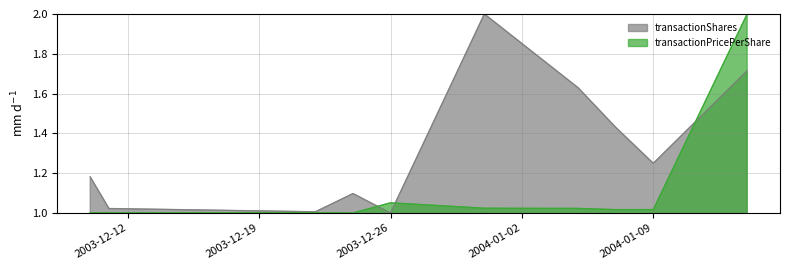

How many categories are shown in the chart?

10